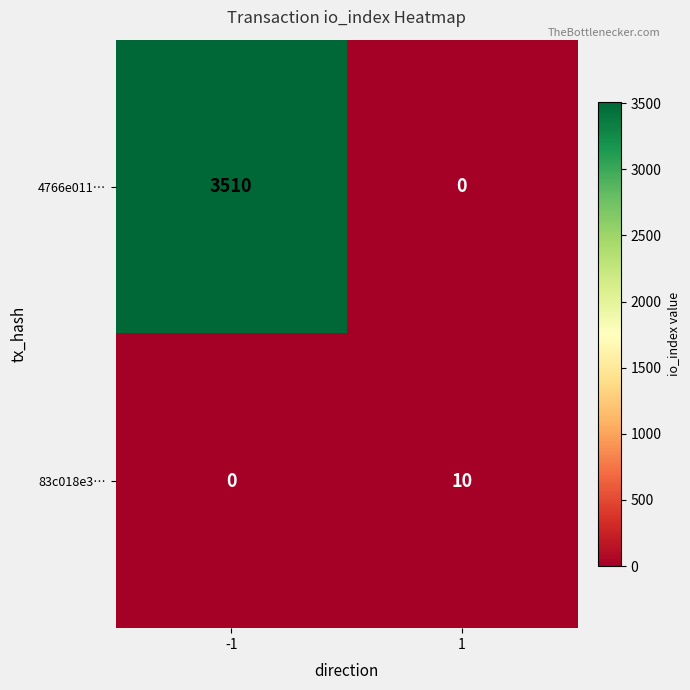

Which series has the largest total across all categories?

4766e011…